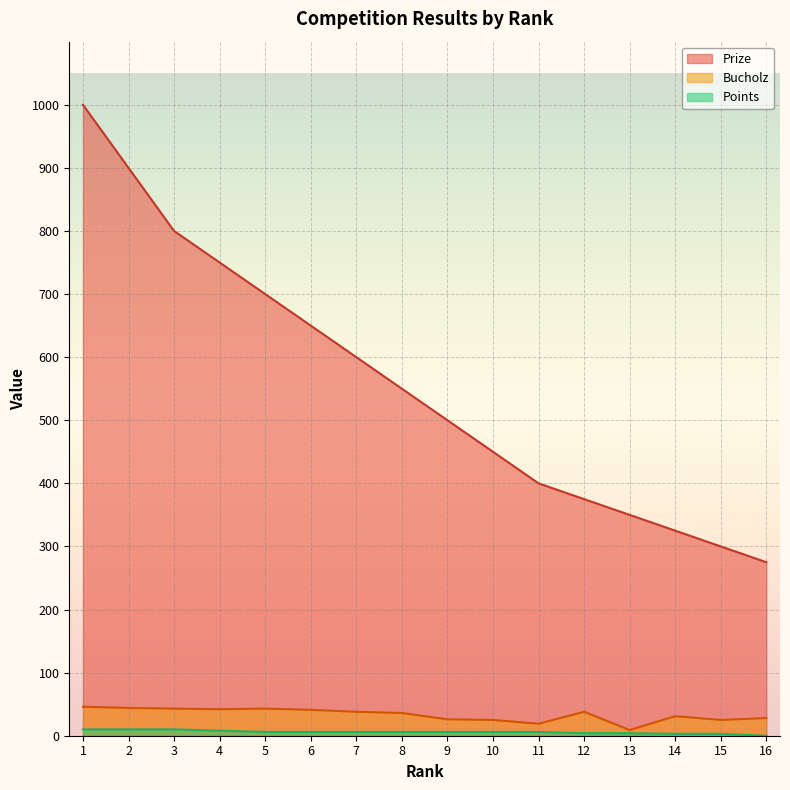

True or false: Points and Bucholz cross at least once.

False